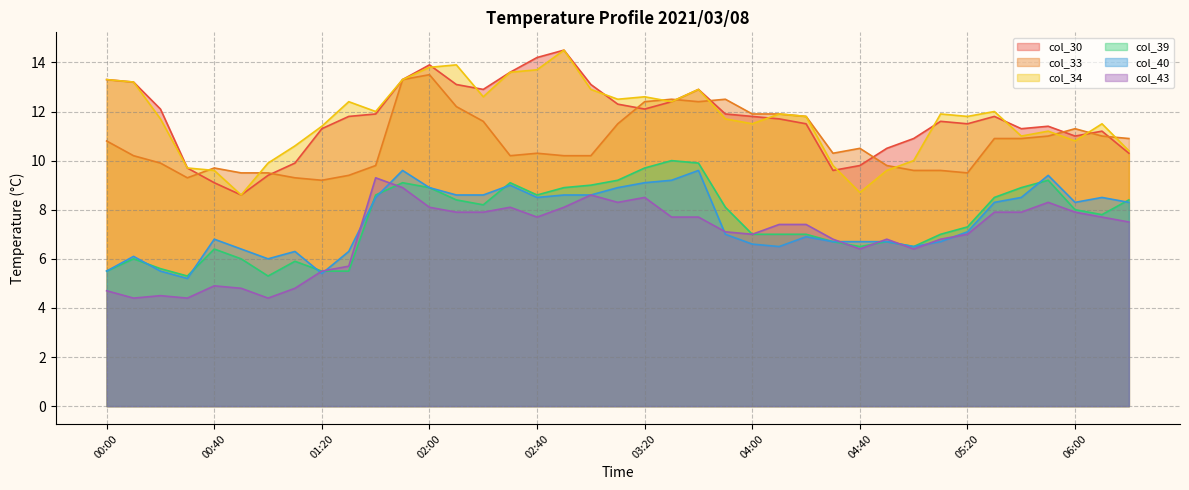

Reading left to right, extract all data points from this chart.

col_30: 13.3	13.2	12.1	9.7	9.1	8.6	9.4	9.9	11.3	11.8	11.9	13.3	13.9	13.1	12.9	13.6	14.2	14.5	13.1	12.3	12.1	12.4	12.9	11.9	11.8	11.7	11.5	9.6	9.8	10.5	10.9	11.6	11.5	11.8	11.3	11.4	11.0	11.2	10.3
col_33: 10.8	10.2	9.9	9.3	9.7	9.5	9.5	9.3	9.2	9.4	9.8	13.3	13.5	12.2	11.6	10.2	10.3	10.2	10.2	11.5	12.4	12.5	12.4	12.5	11.9	11.9	11.8	10.3	10.5	9.8	9.6	9.6	9.5	10.9	10.9	11.0	11.3	11.0	10.9
col_34: 13.3	13.2	11.7	9.7	9.6	8.6	9.9	10.6	11.4	12.4	12.0	13.3	13.8	13.9	12.6	13.6	13.7	14.5	12.9	12.5	12.6	12.4	12.9	11.7	11.5	11.9	11.8	9.8	8.7	9.6	10.0	11.9	11.8	12.0	11.0	11.2	10.8	11.5	10.4
col_39: 5.5	6.0	5.6	5.3	6.4	6.0	5.3	5.9	5.5	5.5	8.6	9.1	8.9	8.4	8.2	9.1	8.6	8.9	9.0	9.2	9.7	10.0	9.9	8.1	7.0	7.0	7.0	6.7	6.5	6.7	6.5	7.0	7.3	8.5	8.9	9.2	8.0	7.8	8.4
col_40: 5.5	6.1	5.5	5.2	6.8	6.4	6.0	6.3	5.4	6.3	8.5	9.6	8.9	8.6	8.6	9.0	8.5	8.6	8.6	8.9	9.1	9.2	9.6	7.0	6.6	6.5	6.9	6.7	6.7	6.7	6.5	6.7	7.1	8.3	8.5	9.4	8.3	8.5	8.3
col_43: 4.7	4.4	4.5	4.4	4.9	4.8	4.4	4.8	5.5	5.7	9.3	8.9	8.1	7.9	7.9	8.1	7.7	8.1	8.6	8.3	8.5	7.7	7.7	7.1	7.0	7.4	7.4	6.8	6.4	6.8	6.4	6.8	7.0	7.9	7.9	8.3	7.9	7.7	7.5